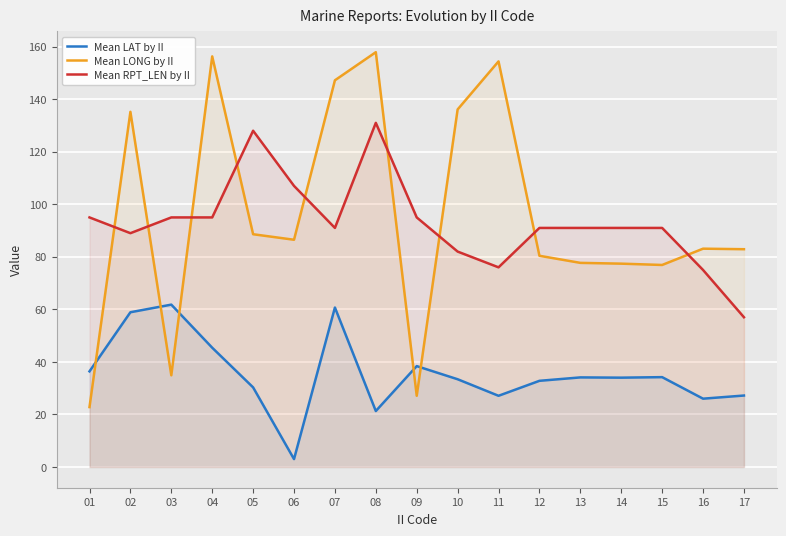

At 14, list the series in order from smallest to largest.

Mean LAT by II, Mean LONG by II, Mean RPT_LEN by II